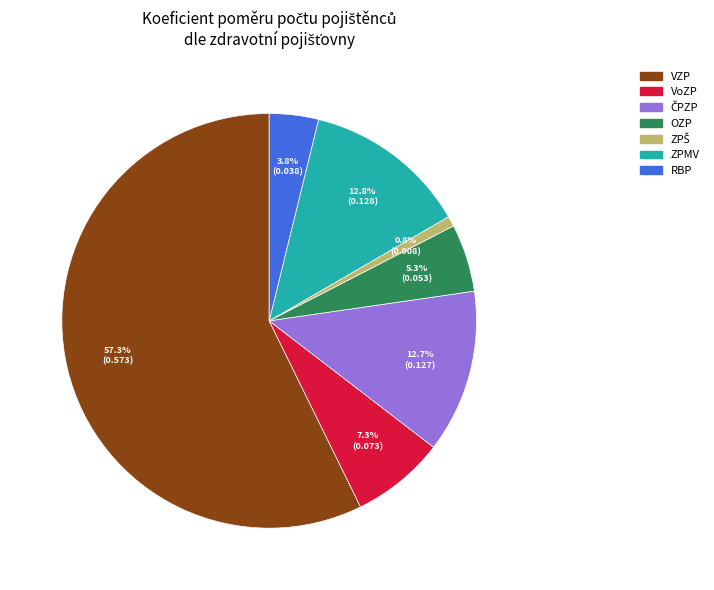

Between OZP and RBP, which is larger?

OZP